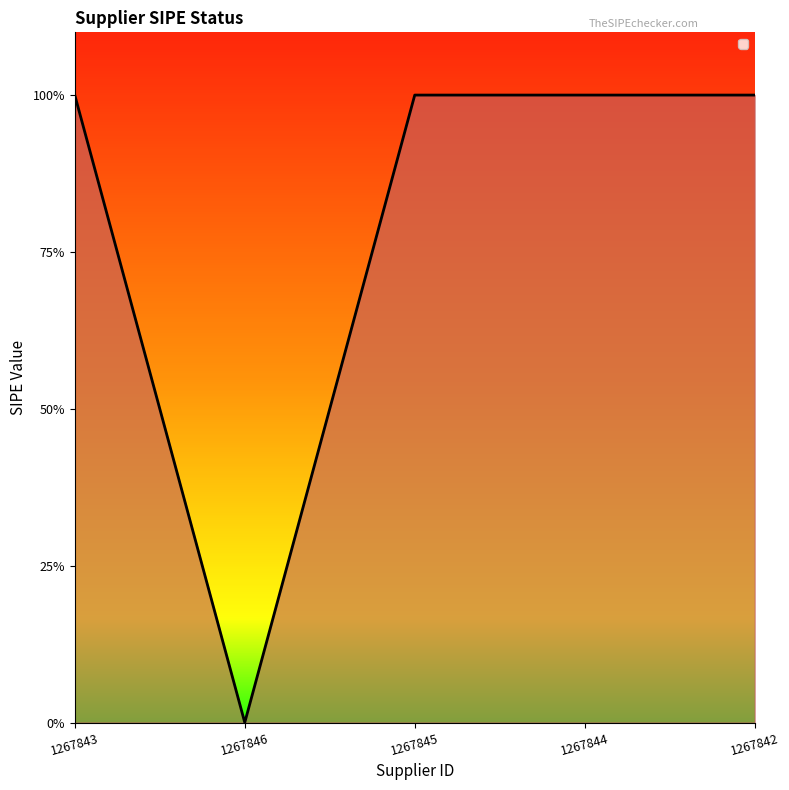

Is this an area chart (filled region under the line)?

Yes